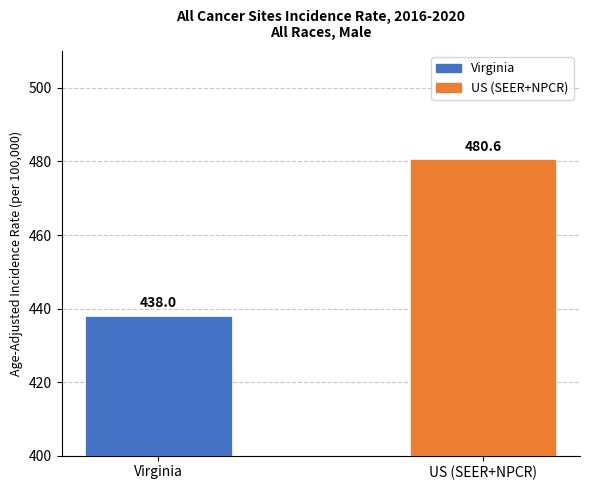

Reading left to right, extract all data points from this chart.

438.0	480.6